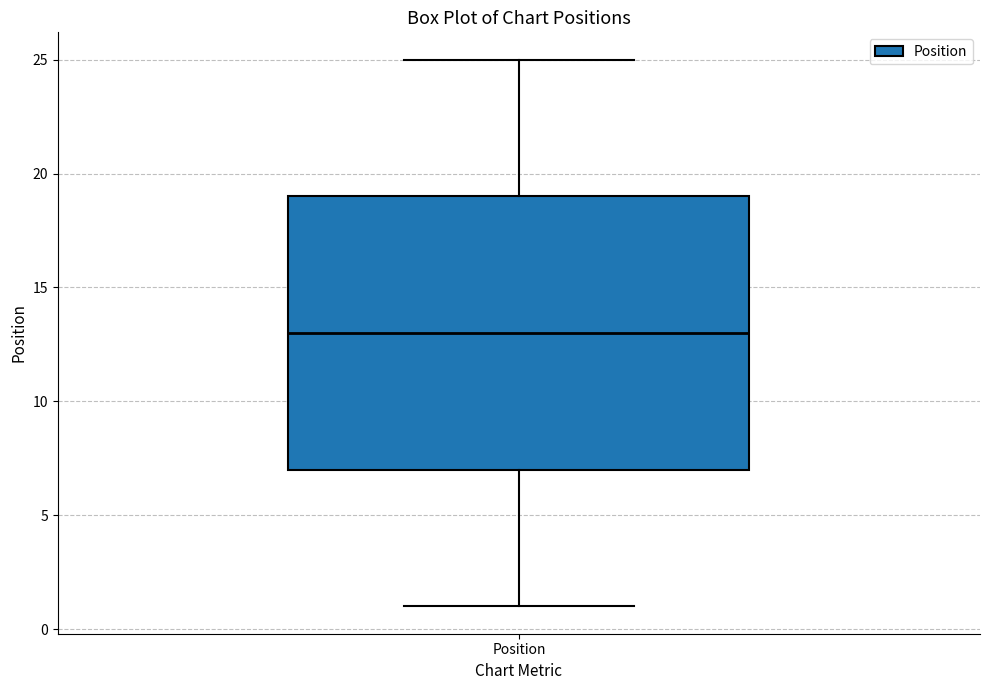

Read this box plot against the y-axis: the position of the median line, the range covered by the box, and the ends of both whiskers. The values are not printed on the chart, so give them approximately, as read against the axis.

median 13, box 7 to 19, whiskers 1 to 25